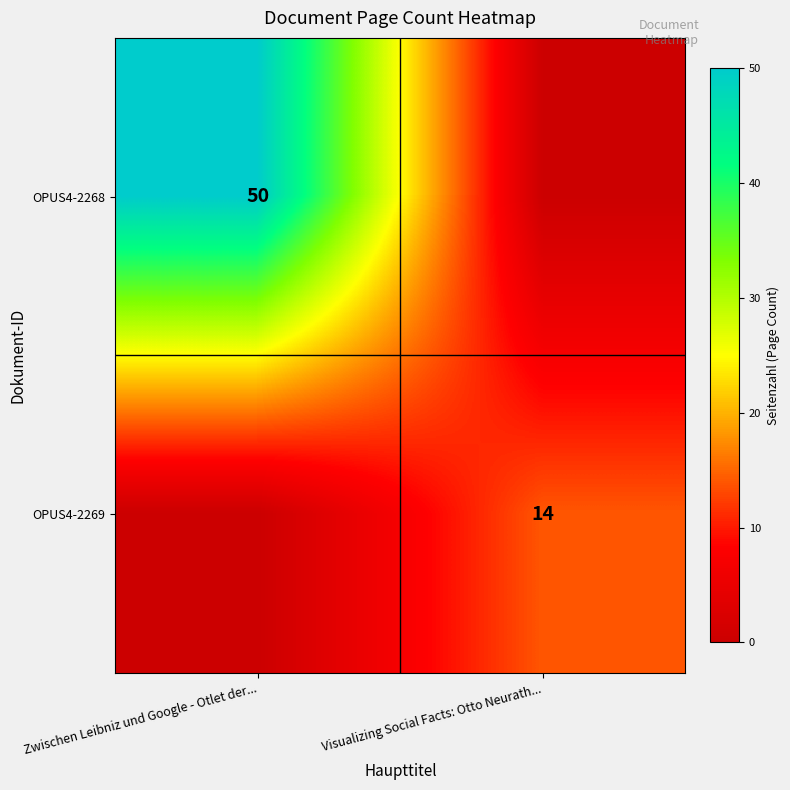

Is it true that OPUS4-2269 equals 24 at Visualizing Social Facts: Otto Neurath...?

False